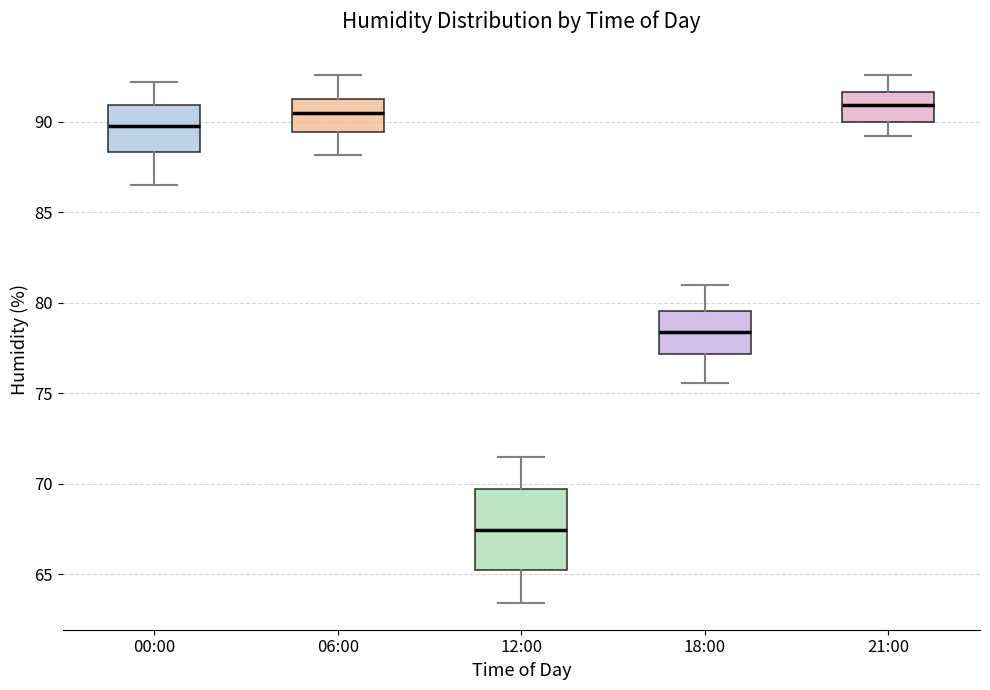

Where does the lower whisker of the box for 00:00 end on the y-axis? The values are not printed on the chart, so give them approximately, as read against the axis.

86.5